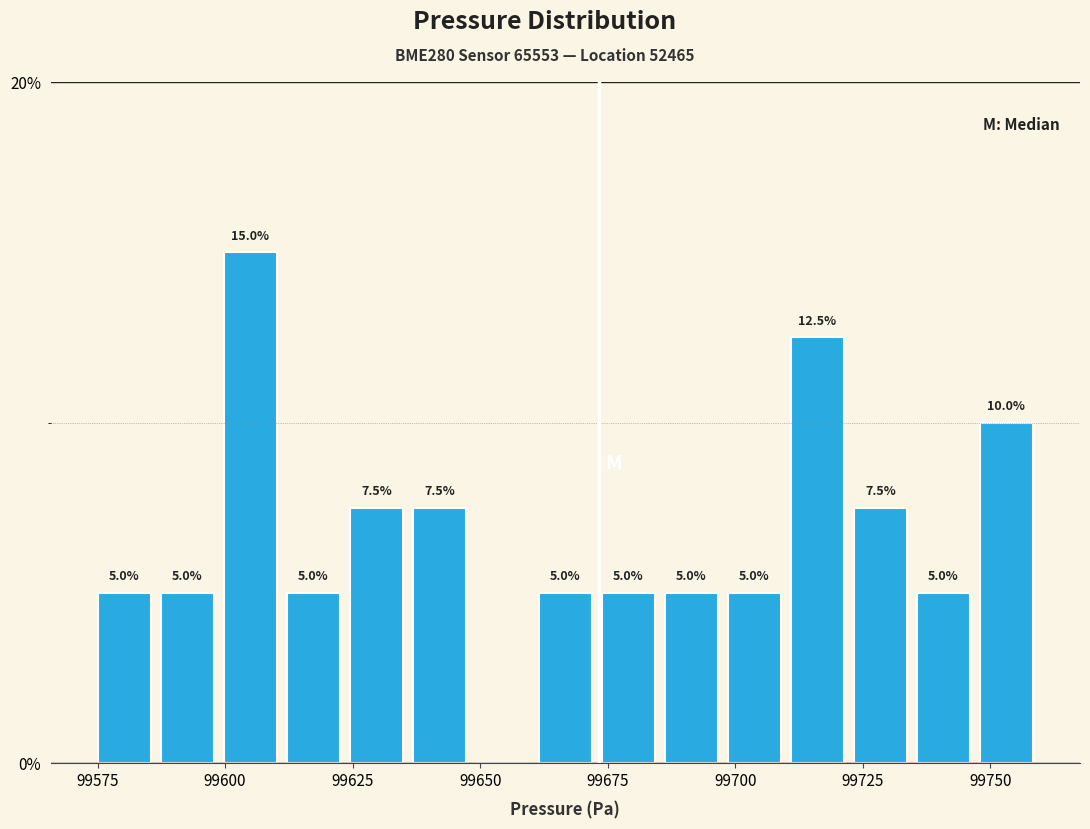

Around what value on the x-axis is the tallest bar? Give the approximate position of its centre, as read against the axis.

99605